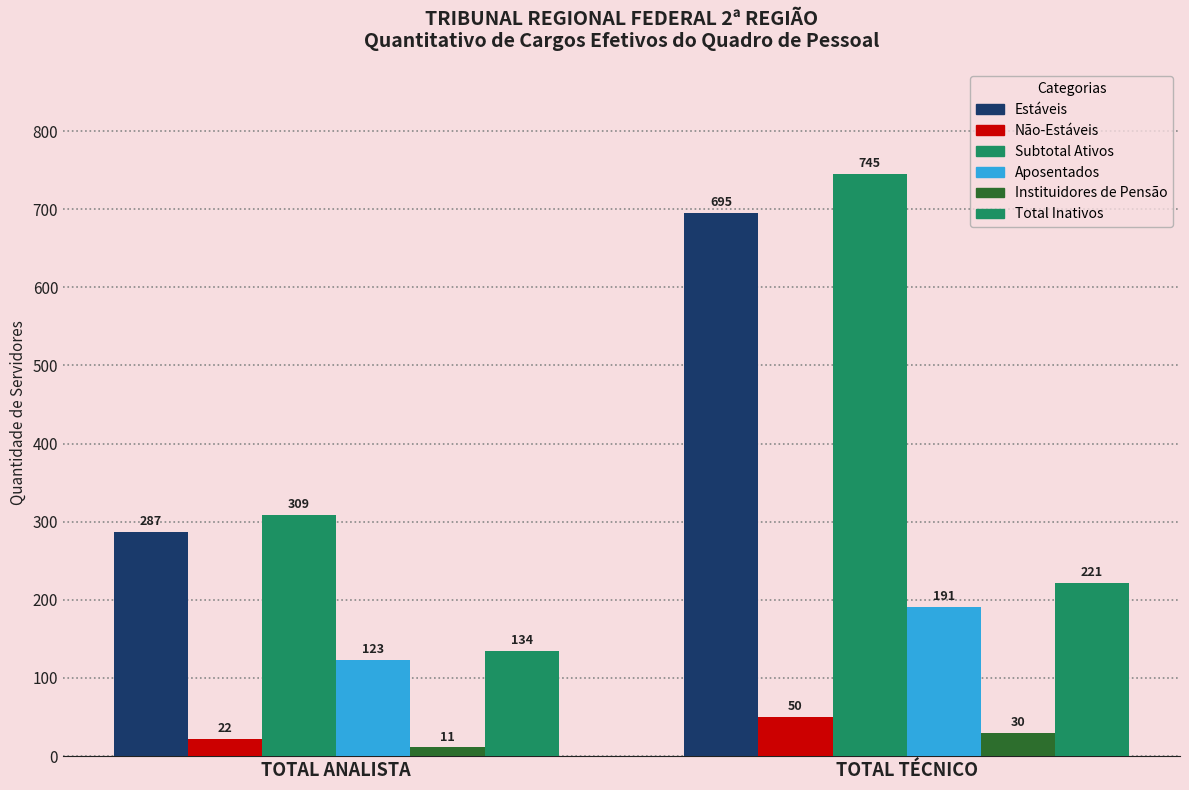

What is the spread (max minus min) of values at TOTAL TÉCNICO?

715